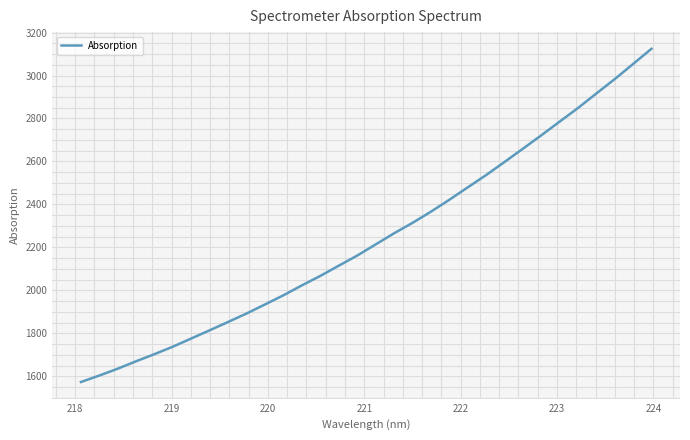

What is the sum of all values?

71825.8